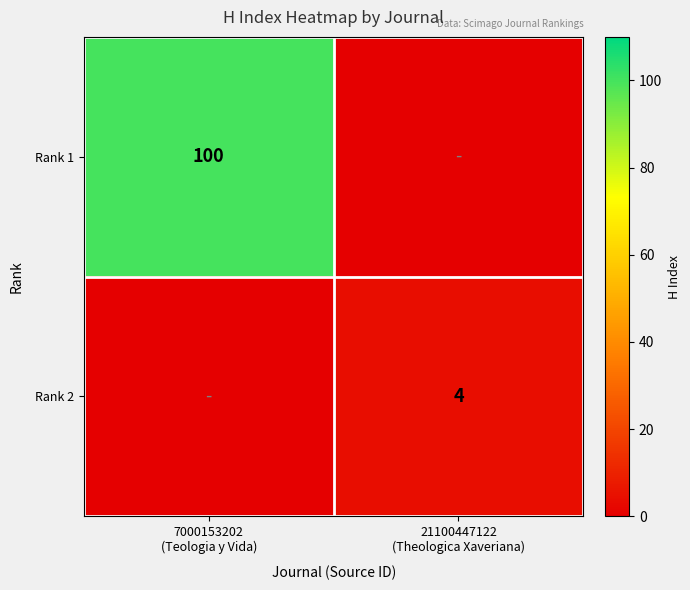

What is the difference between the maximum and minimum values in the Rank 1 series?

100